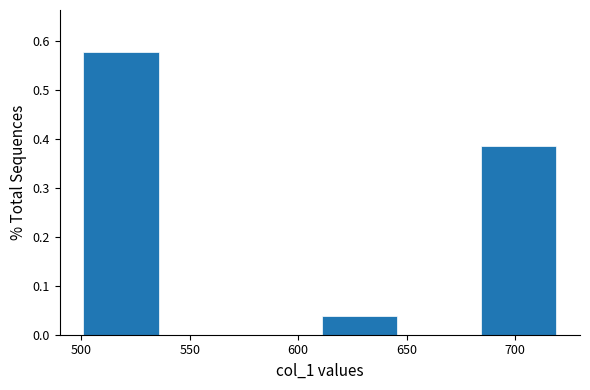

Over which range of the x-axis is the bar tallest?

500 to 535